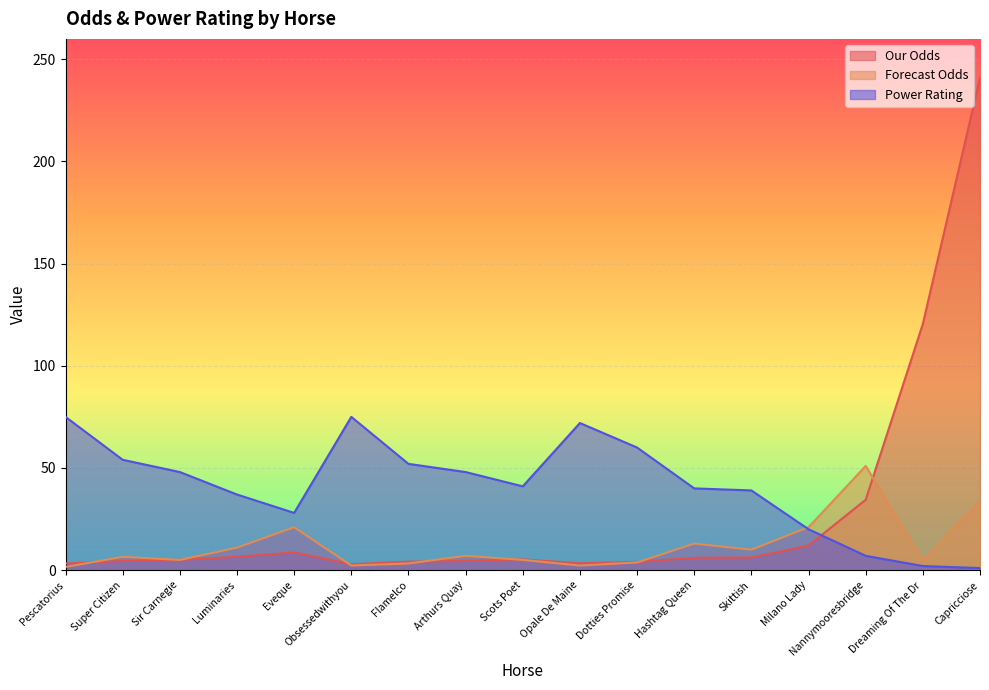

What is the highest value of the Power Rating series?

75.0